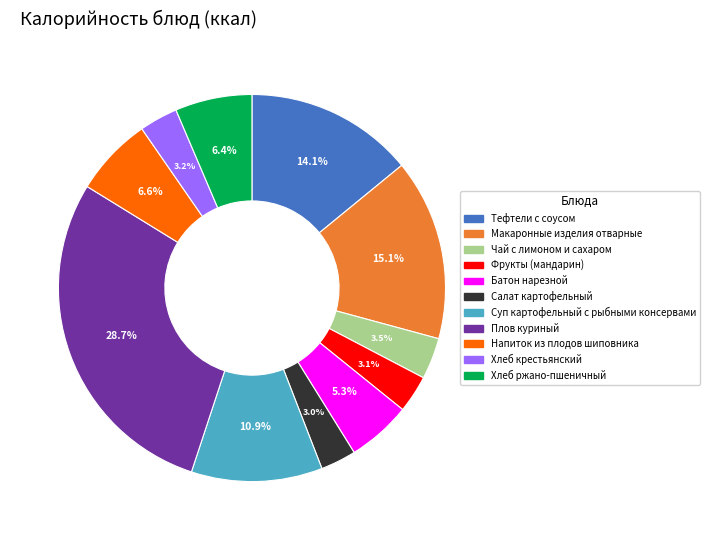

Which category has the biggest portion of the pie?

Плов куриный